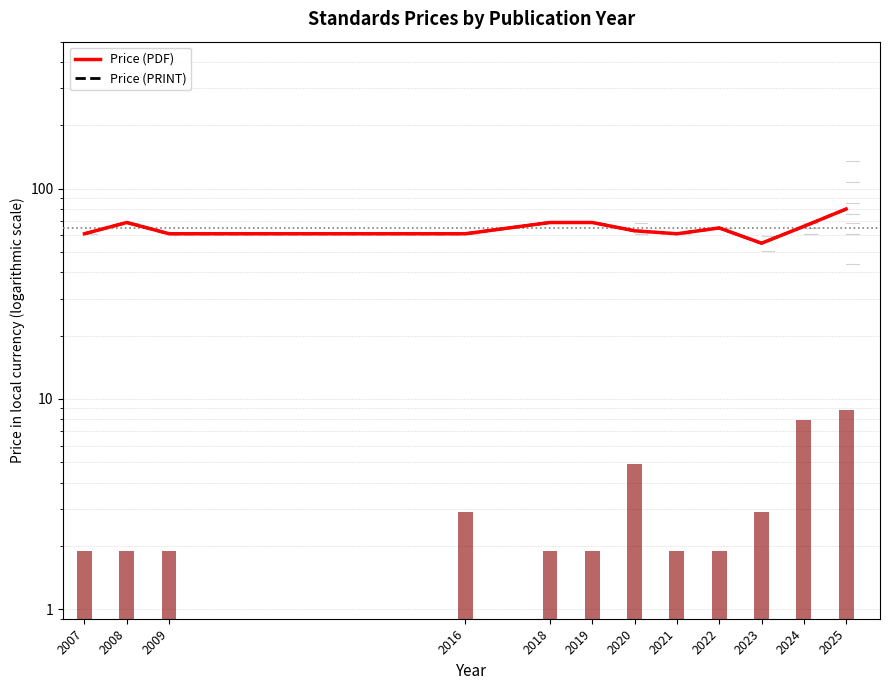

List the series in order of their peak value, lowest first.

Price (PDF), Price (PRINT)